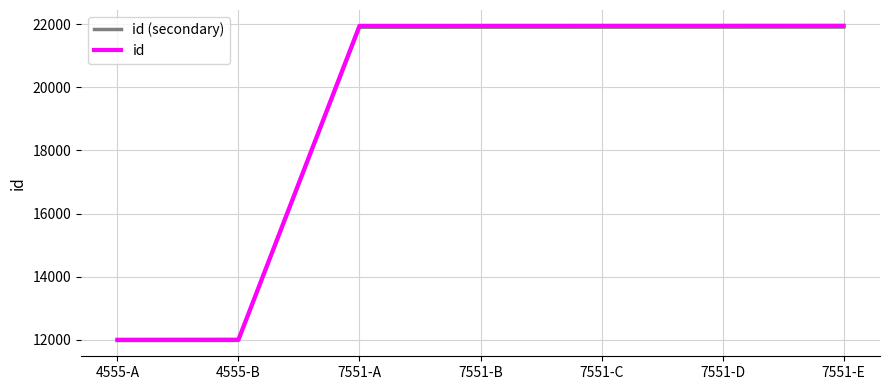

What are all the series names shown in the legend?

id (secondary), id